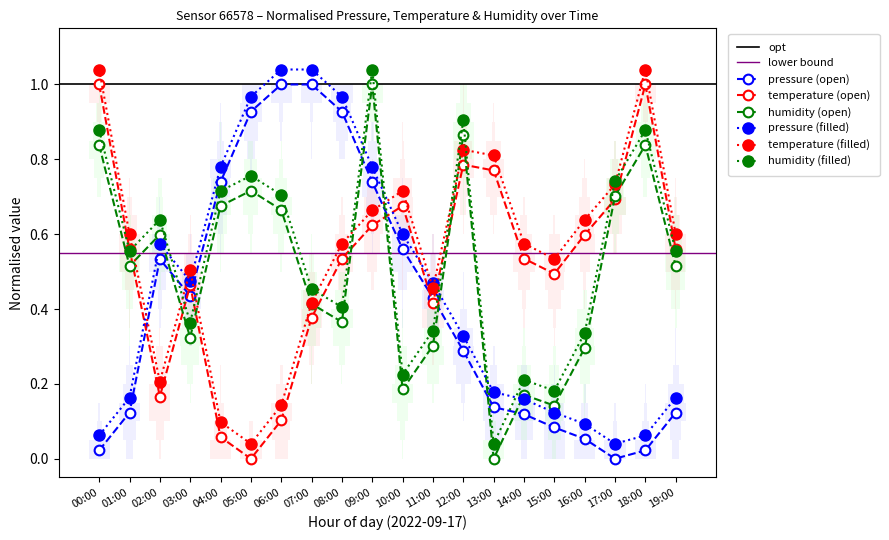

True or false: pressure (filled) has a value of 0.4 at 10:00.

False